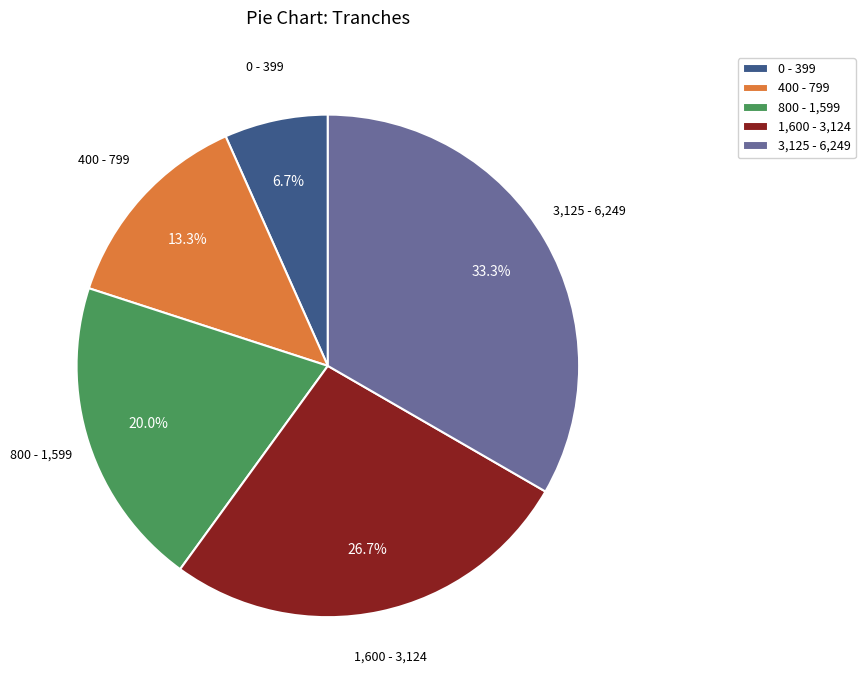

Which slice is the smallest?

0 - 399